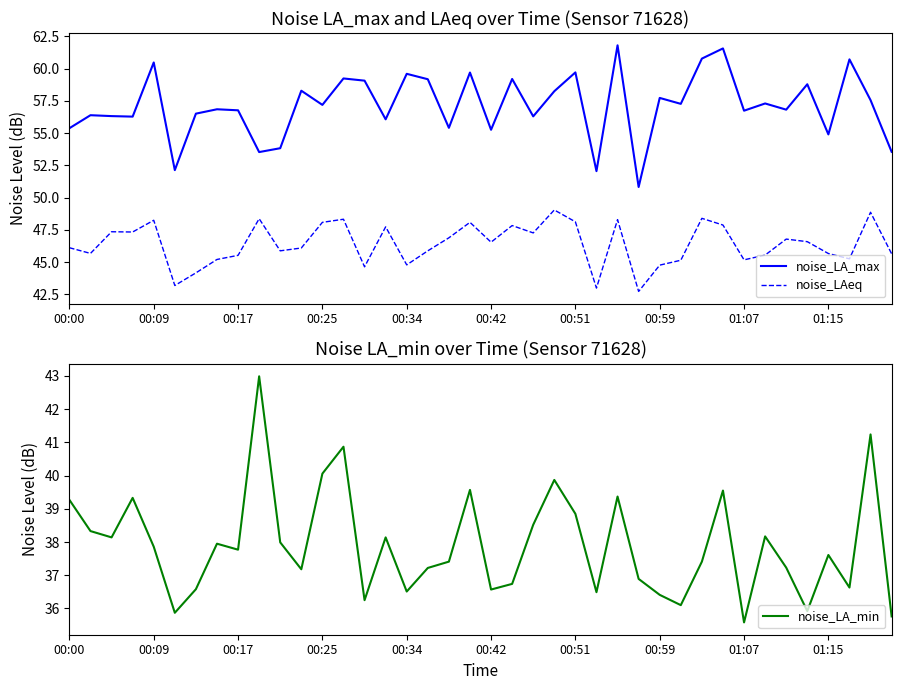

True or false: noise_LA_max and noise_LAeq cross at least once.

False